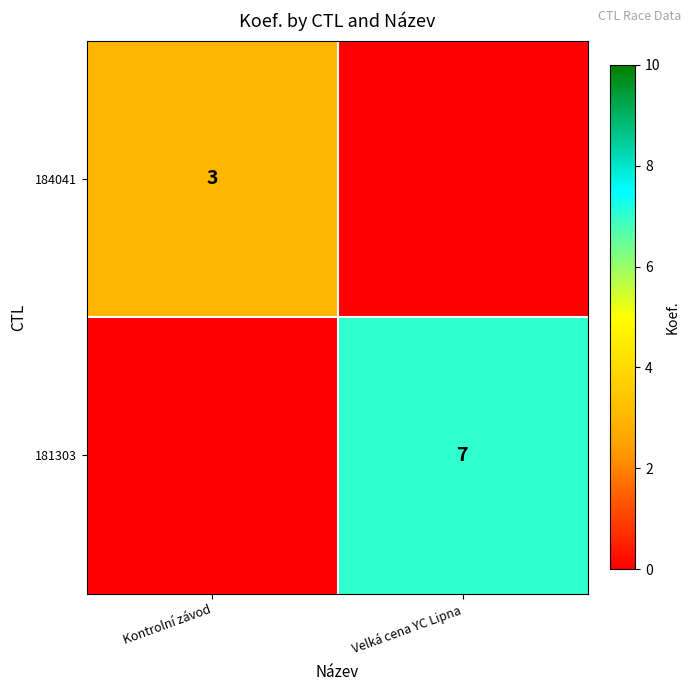

The 184041 series shows 2 at Kontrolní závod. True or false?

False